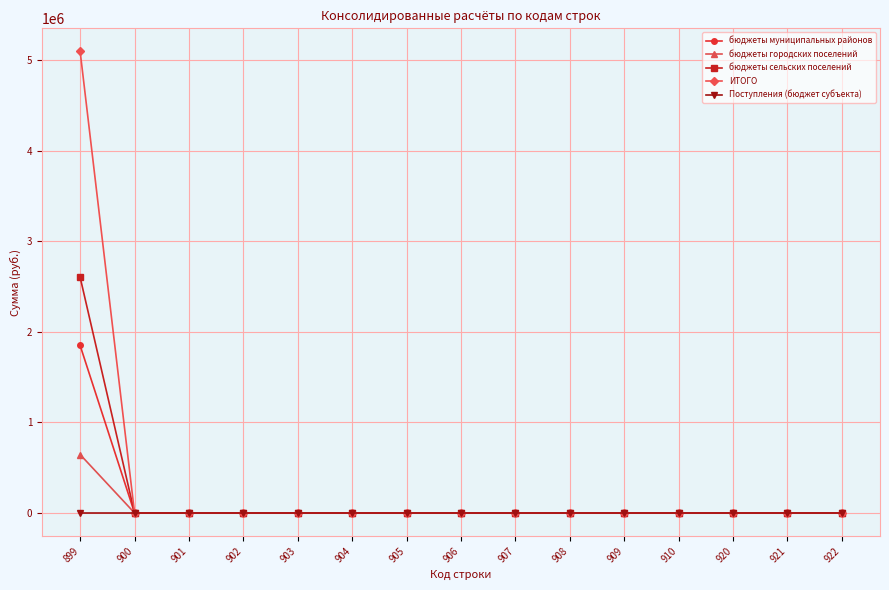

What is the highest value of the бюджеты городских поселений series?

645000